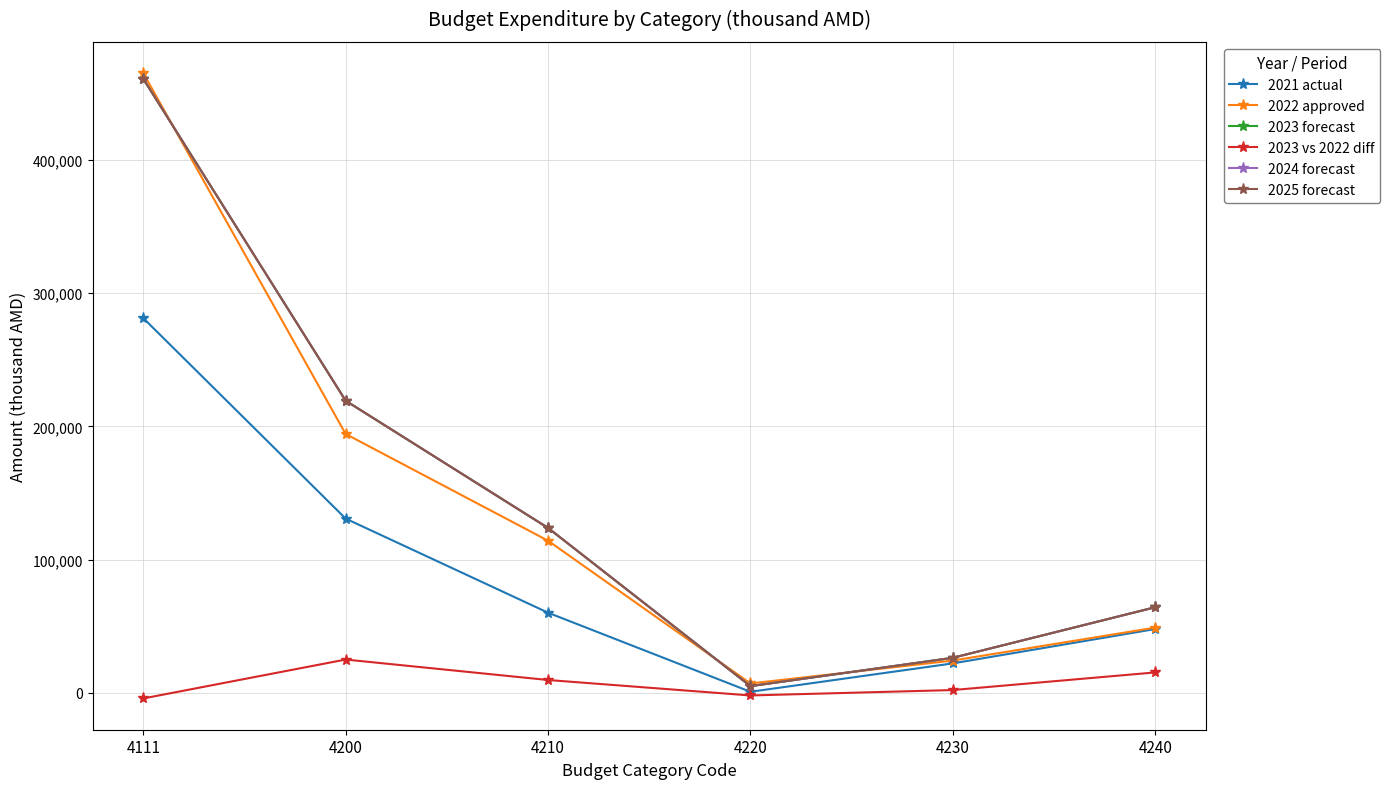

The value of 2024 forecast at 4200 is 219277.5. True or false?

True